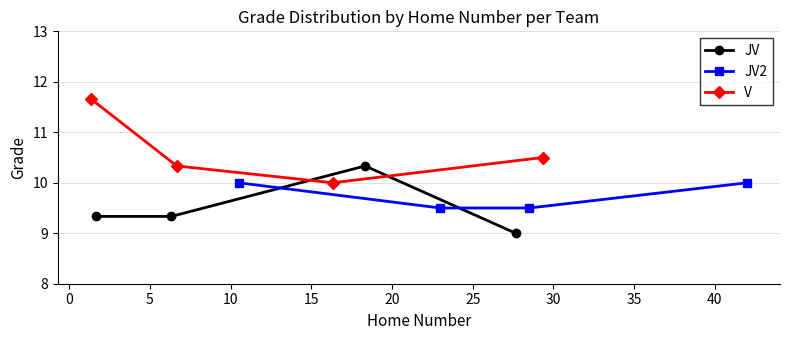

True or false: JV2 has more than 1 points higher than both neighbors.

False